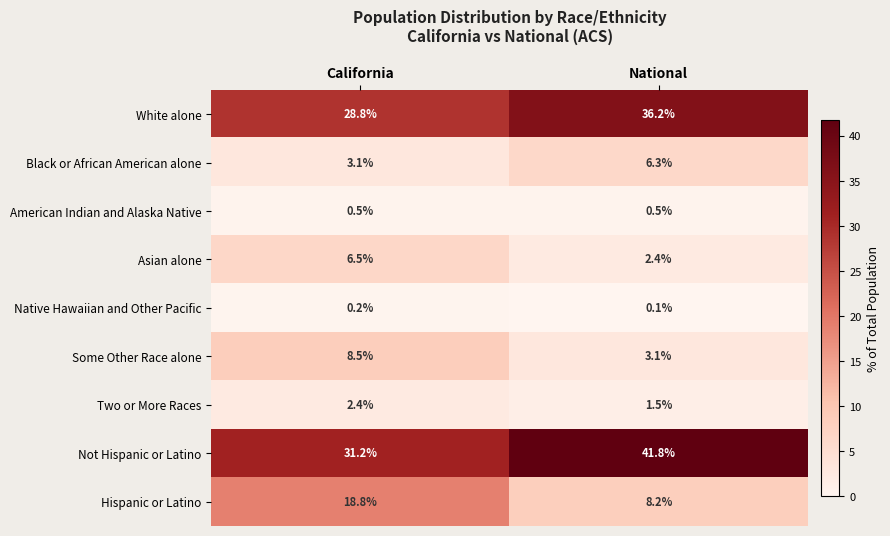

True or false: Not Hispanic or Latino has a value of 41.8 at National.

True